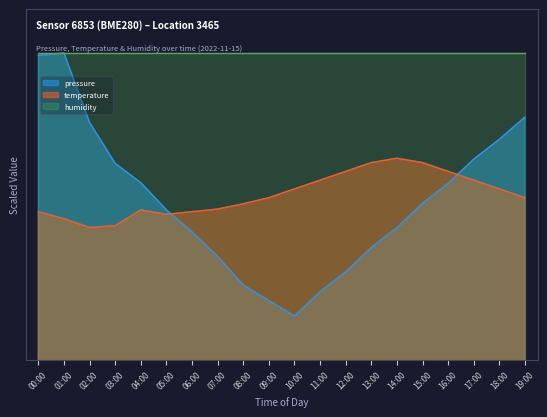

In temperature, how many points are lower than both neighbors (excluding endpoints)?

2